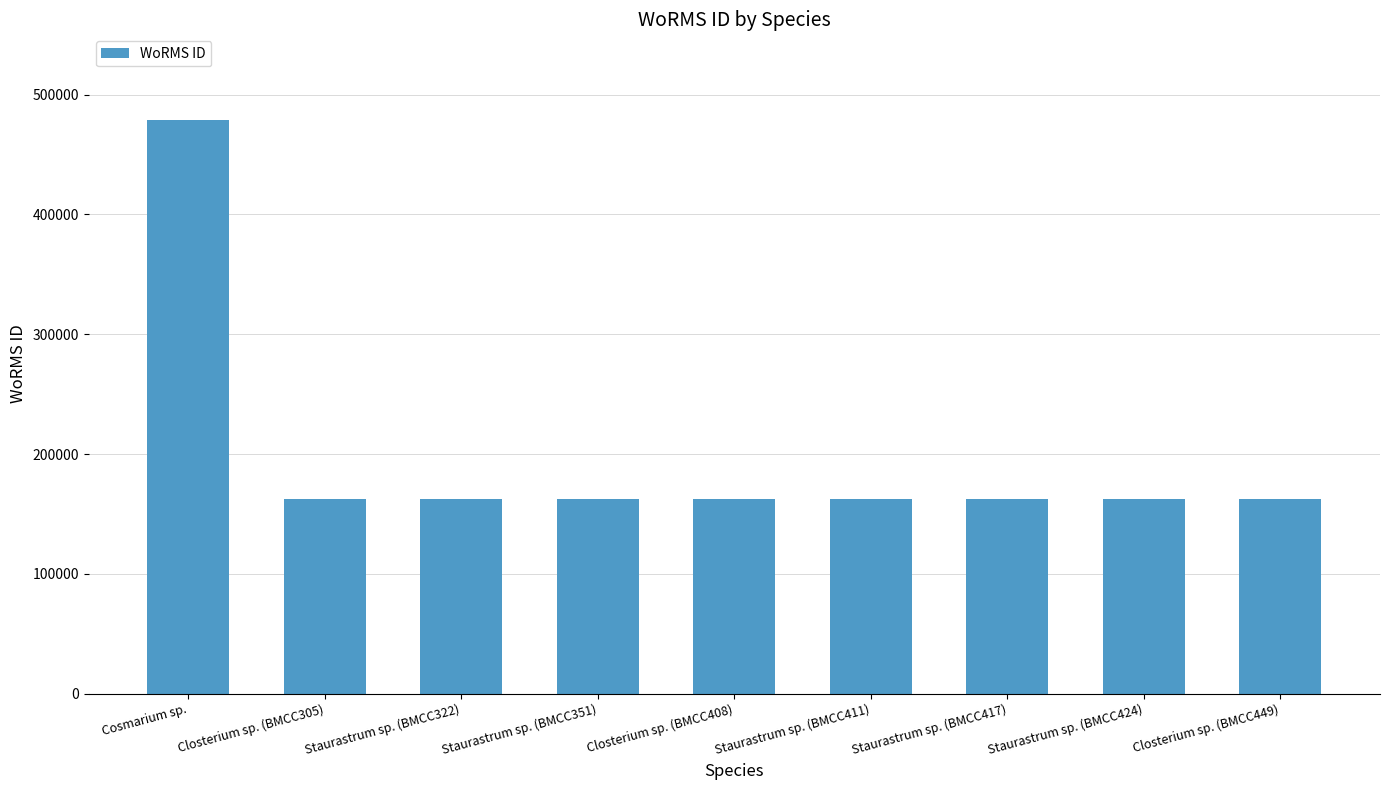

Is it true that the value at Closterium sp. (BMCC305) is 162725?

True